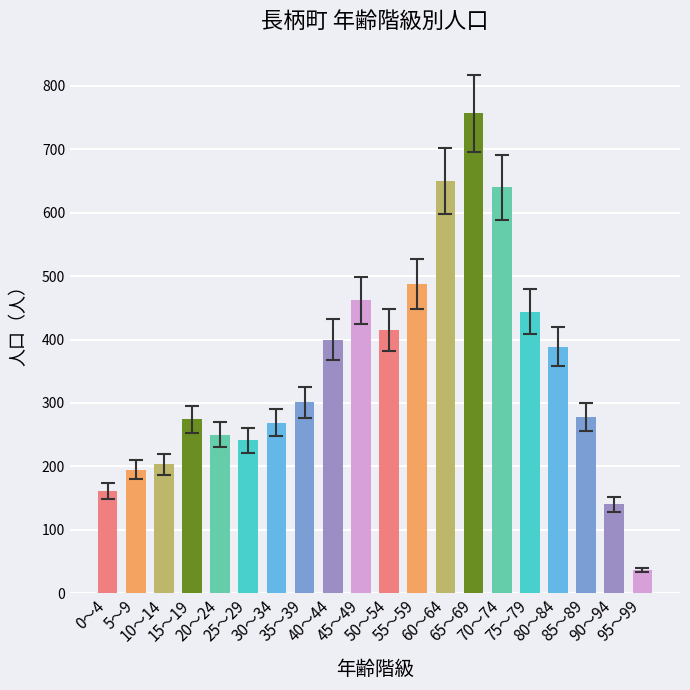

What is the value of the 10th bar from the left?

462